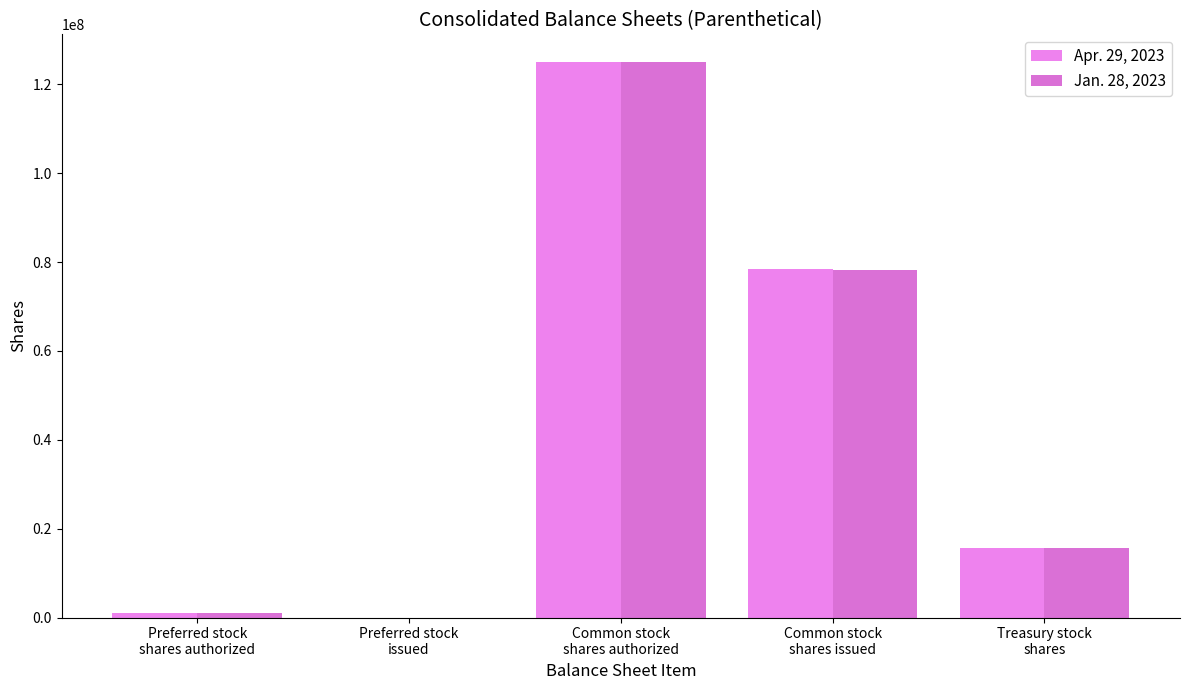

Are the bars horizontal?

No